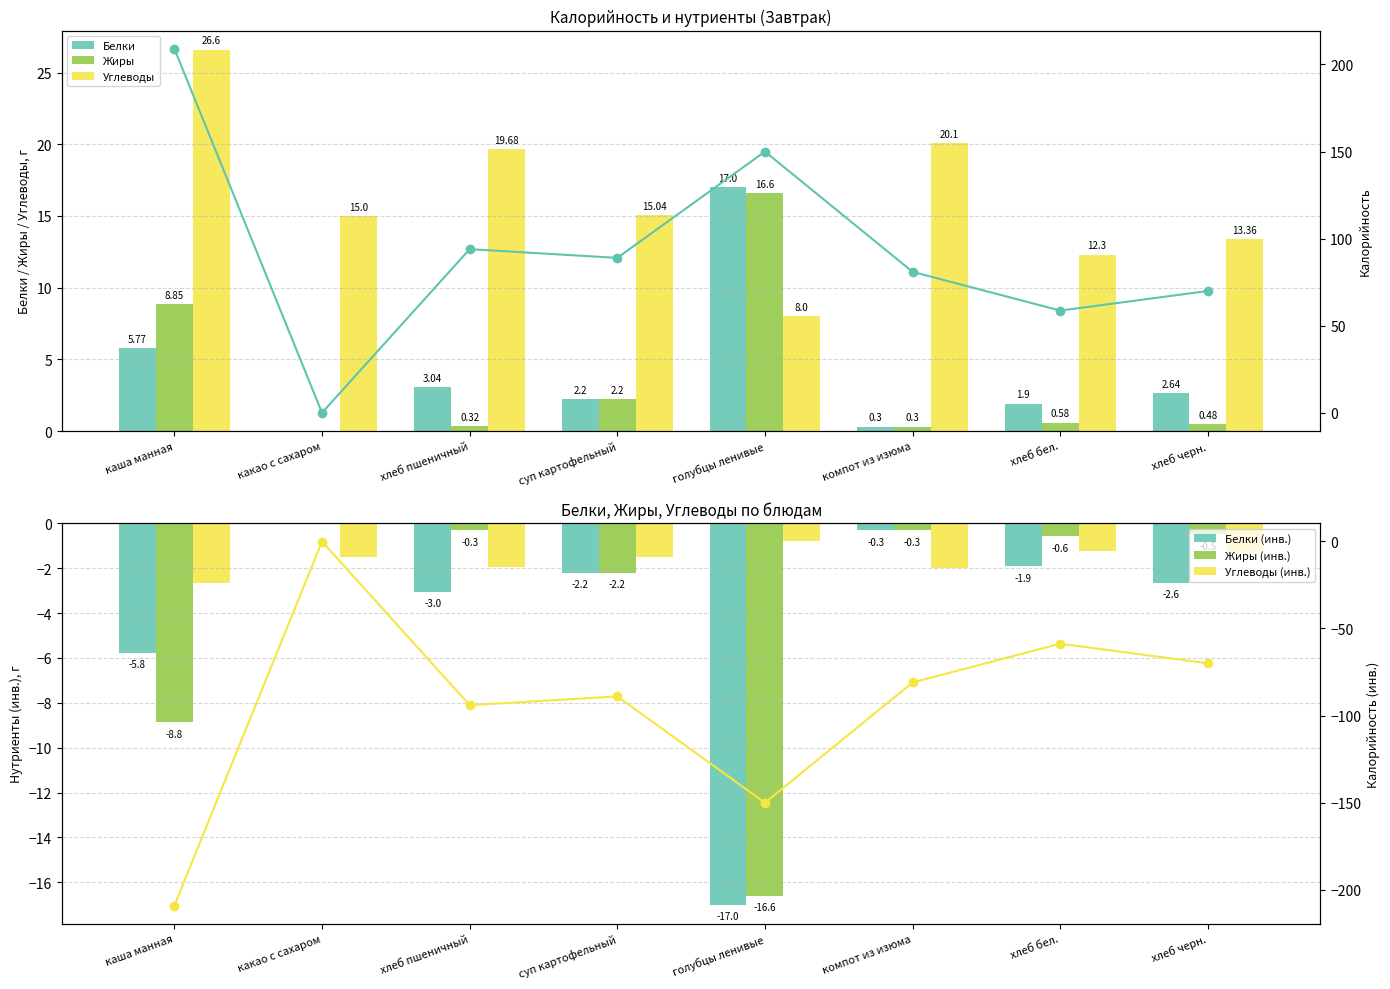

The Белки series shows 17.0 at голубцы ленивые. True or false?

True